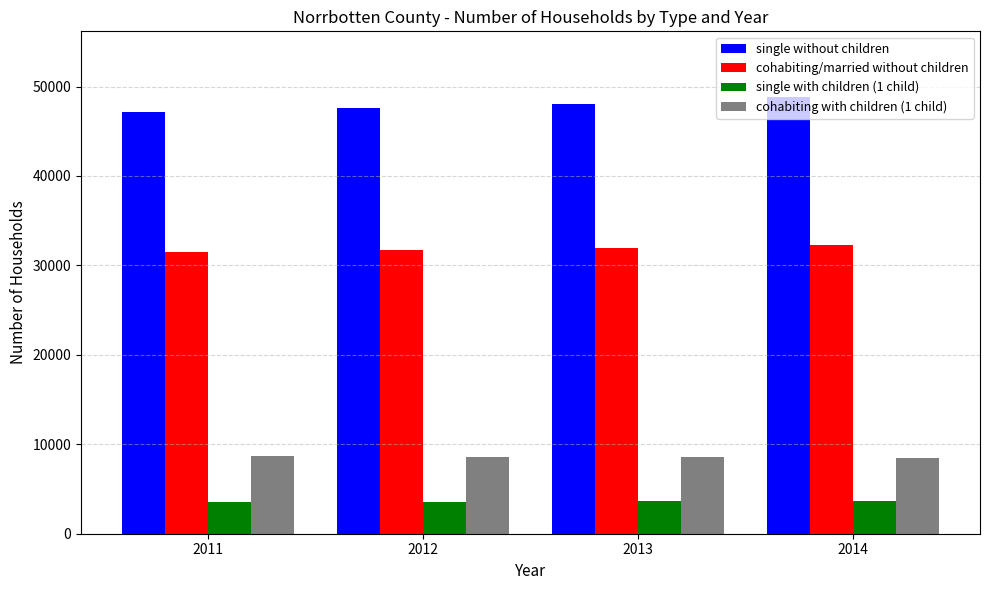

What is the spread (max minus min) of values at 2014?

45221